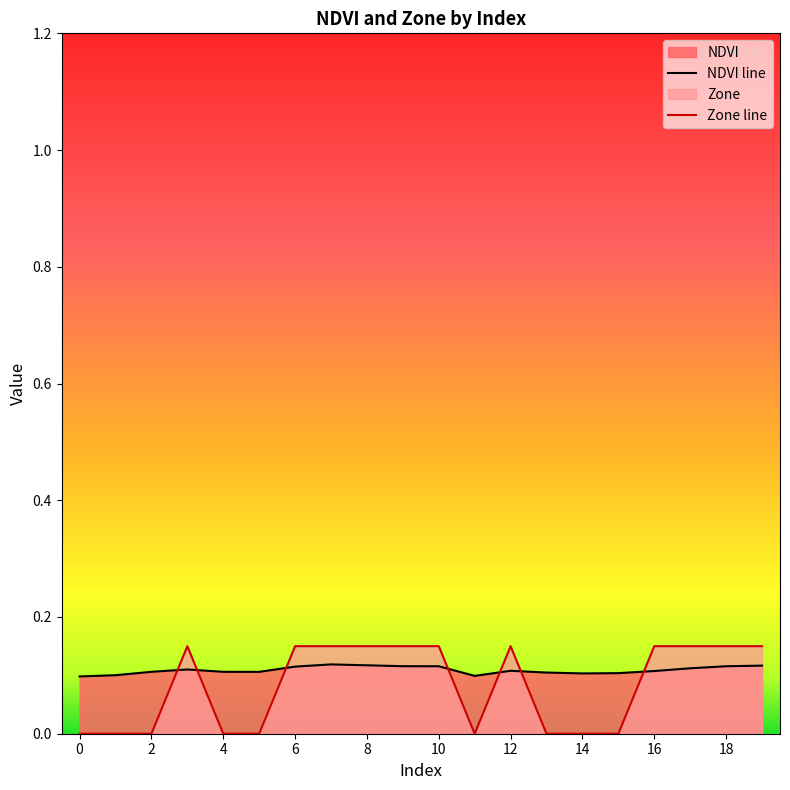

True or false: NDVI line has a value of 0.1 at 17.

True